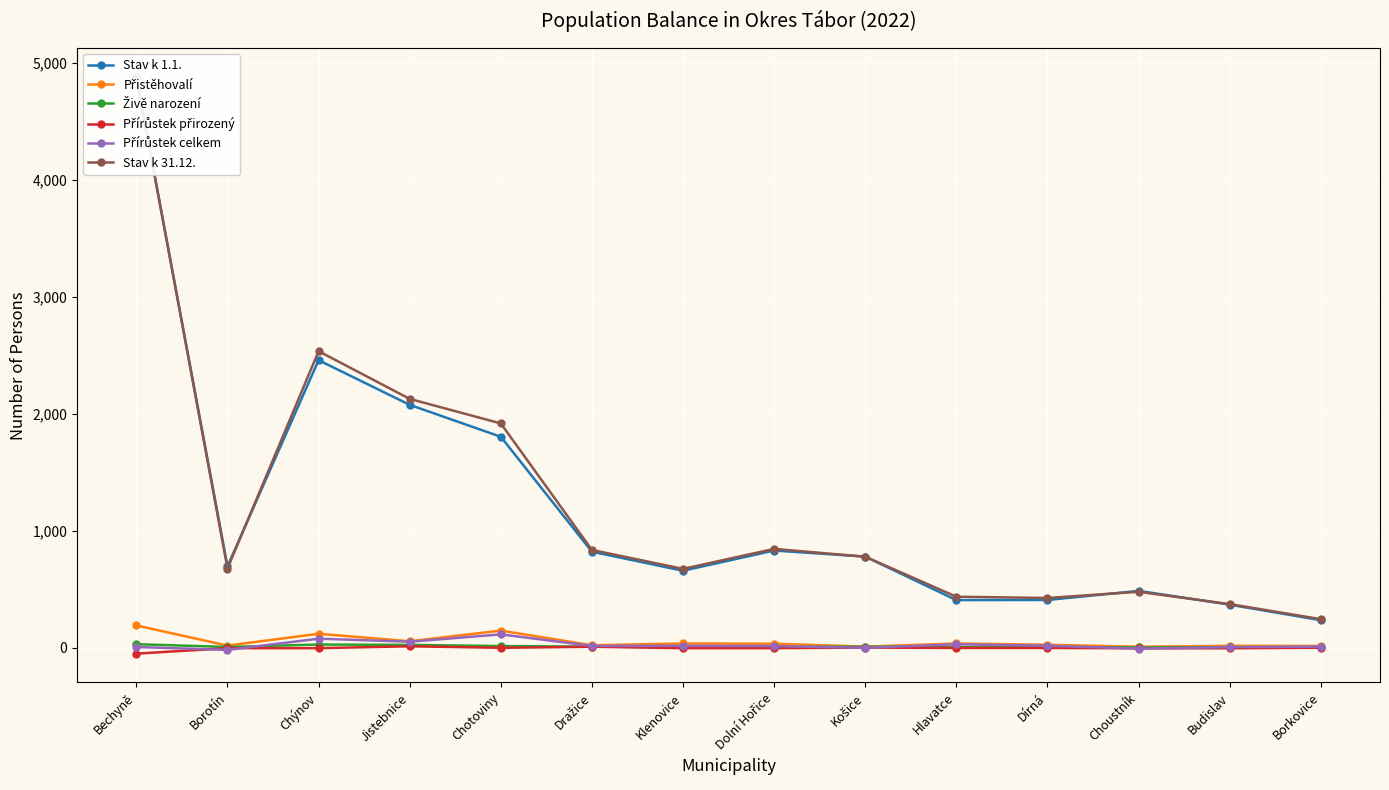

How many lines are shown in the chart?

6